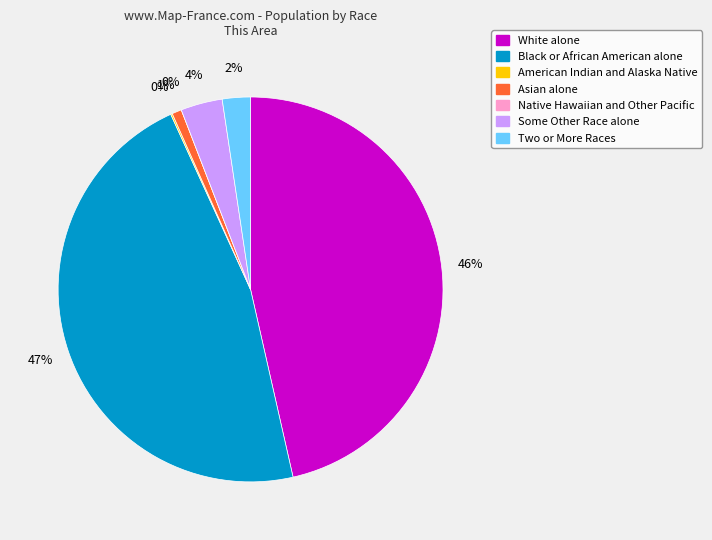

Is the sum of White alone and Some Other Race alone greater than half?

No